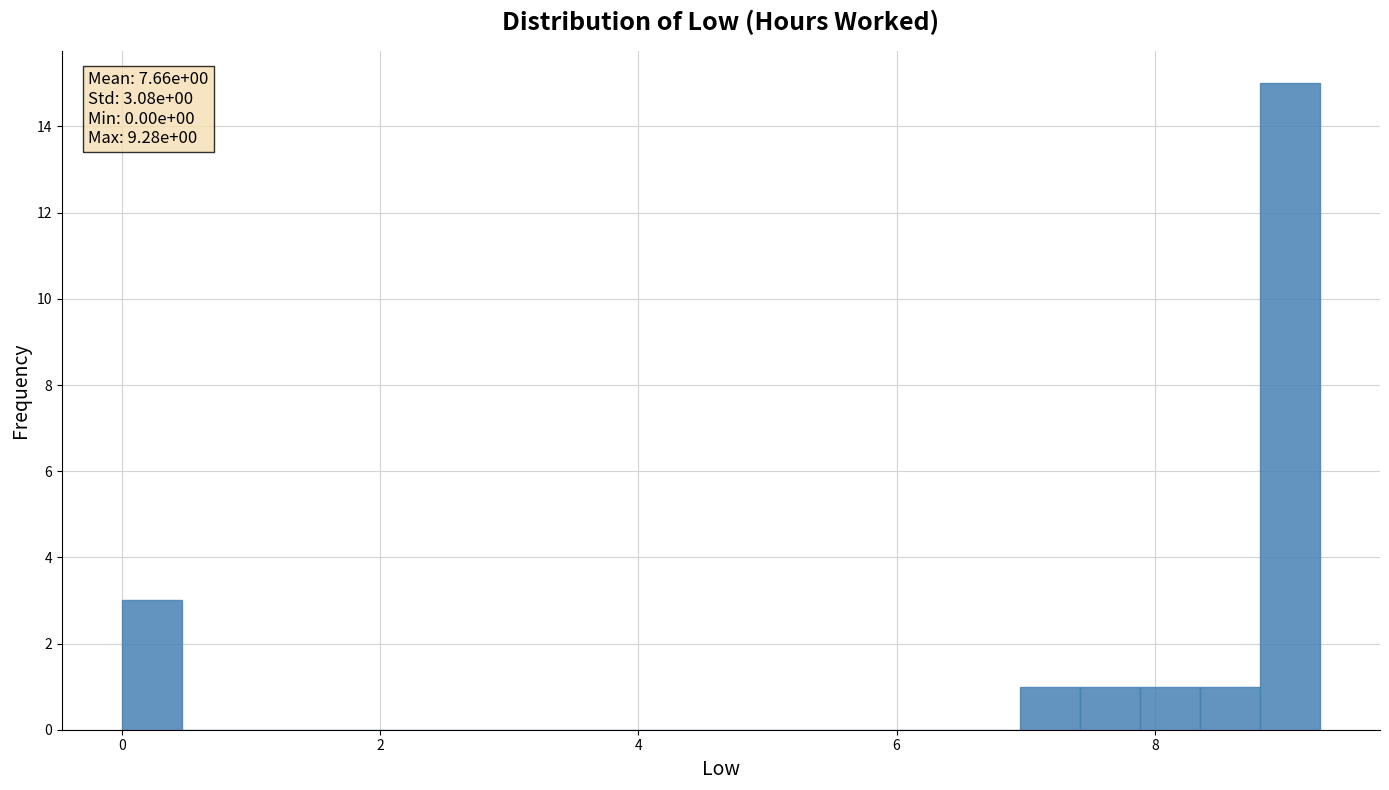

Around what value on the x-axis is the tallest bar? Give the approximate position of its centre, as read against the axis.

9.0